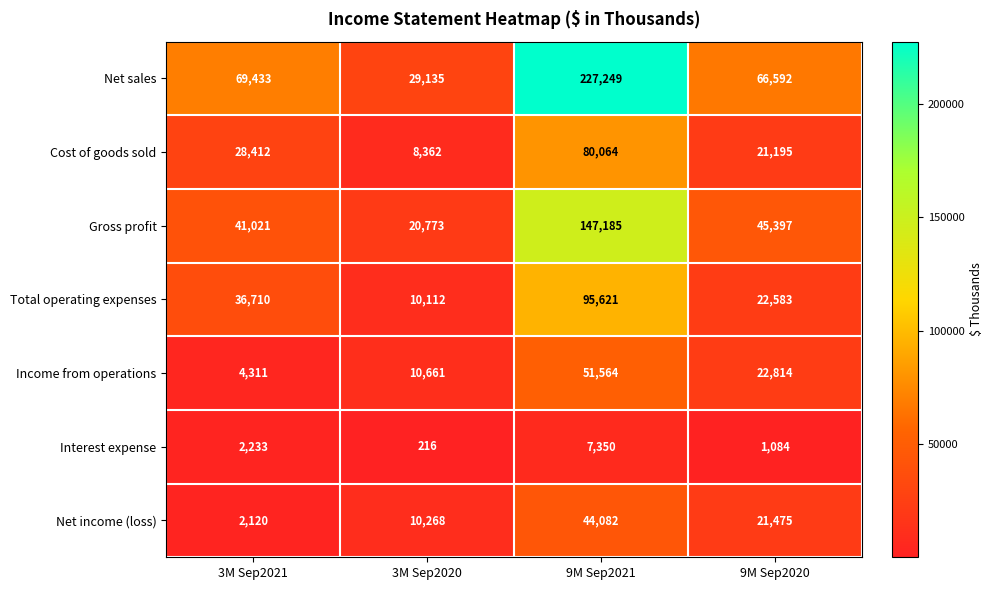

What is the maximum value shown in the chart?

227249